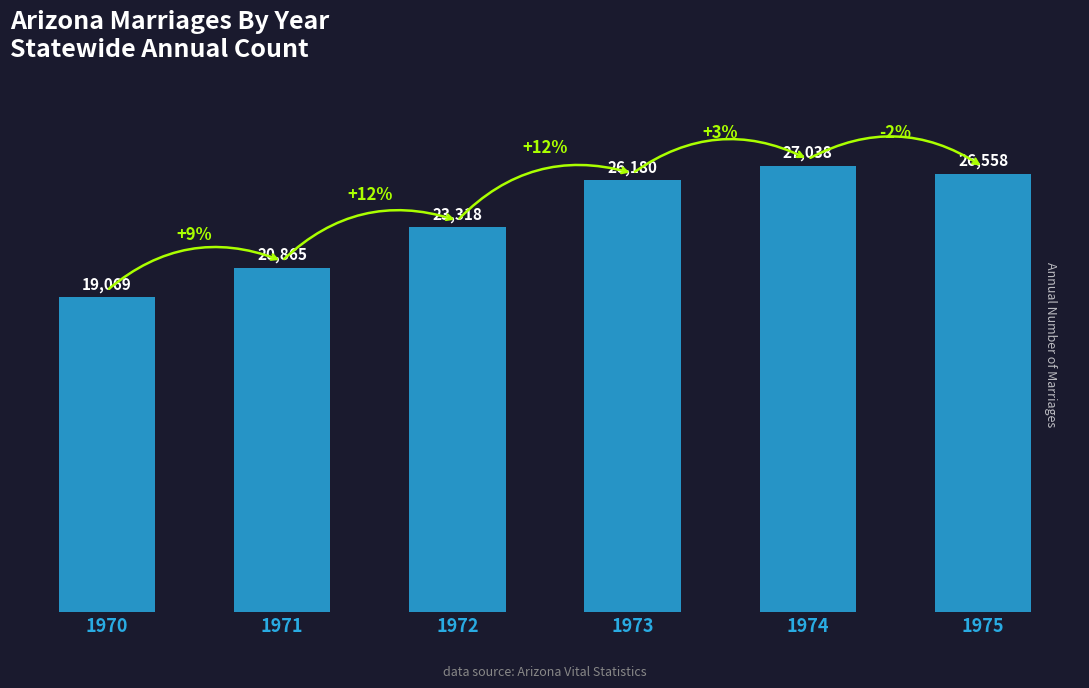

The value at 1972 is 23318. True or false?

True